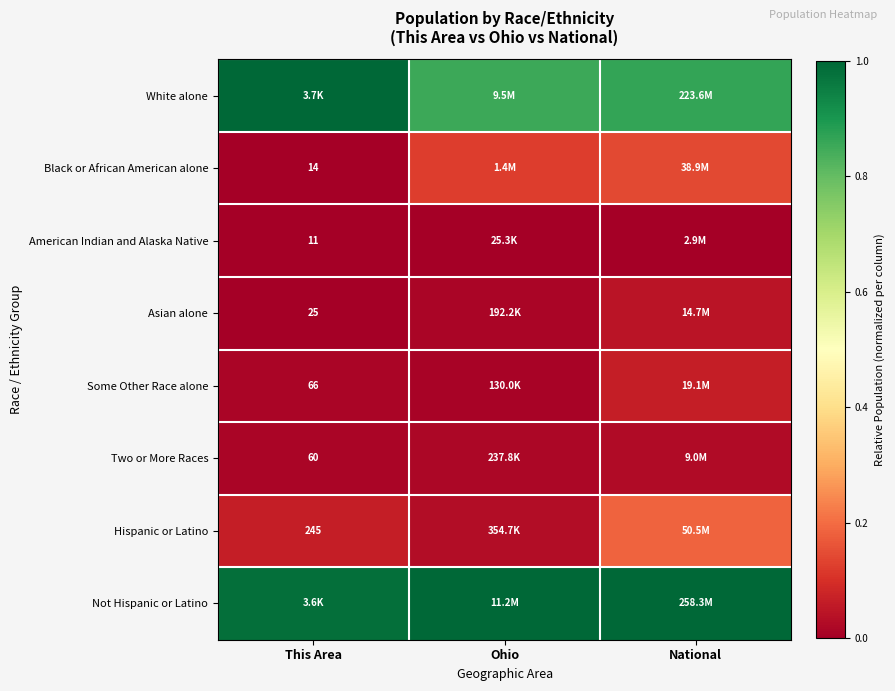

What is the average value of the Hispanic or Latino series?

0.1